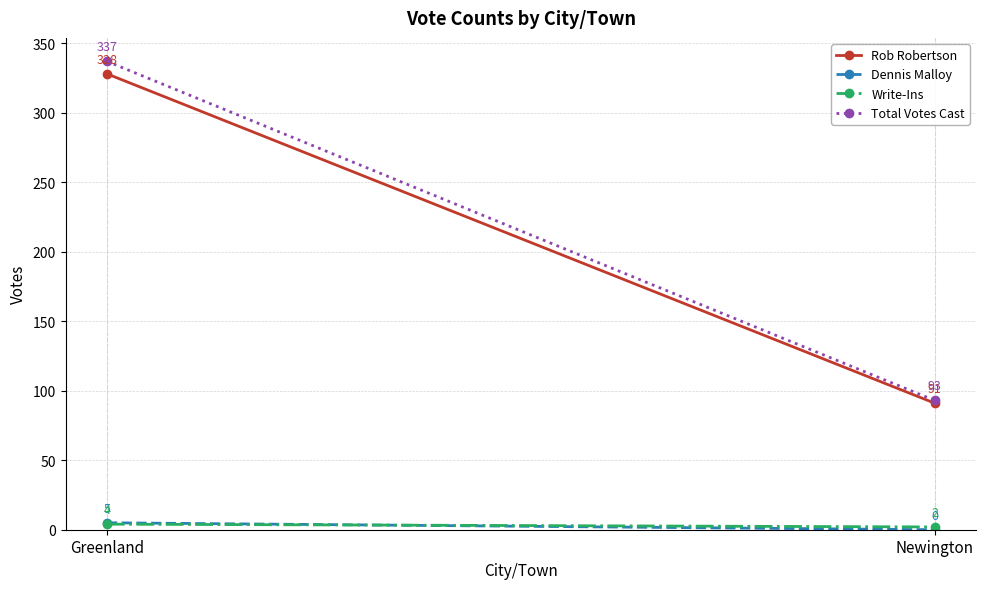

The Dennis Malloy series shows -3 at Newington. True or false?

False